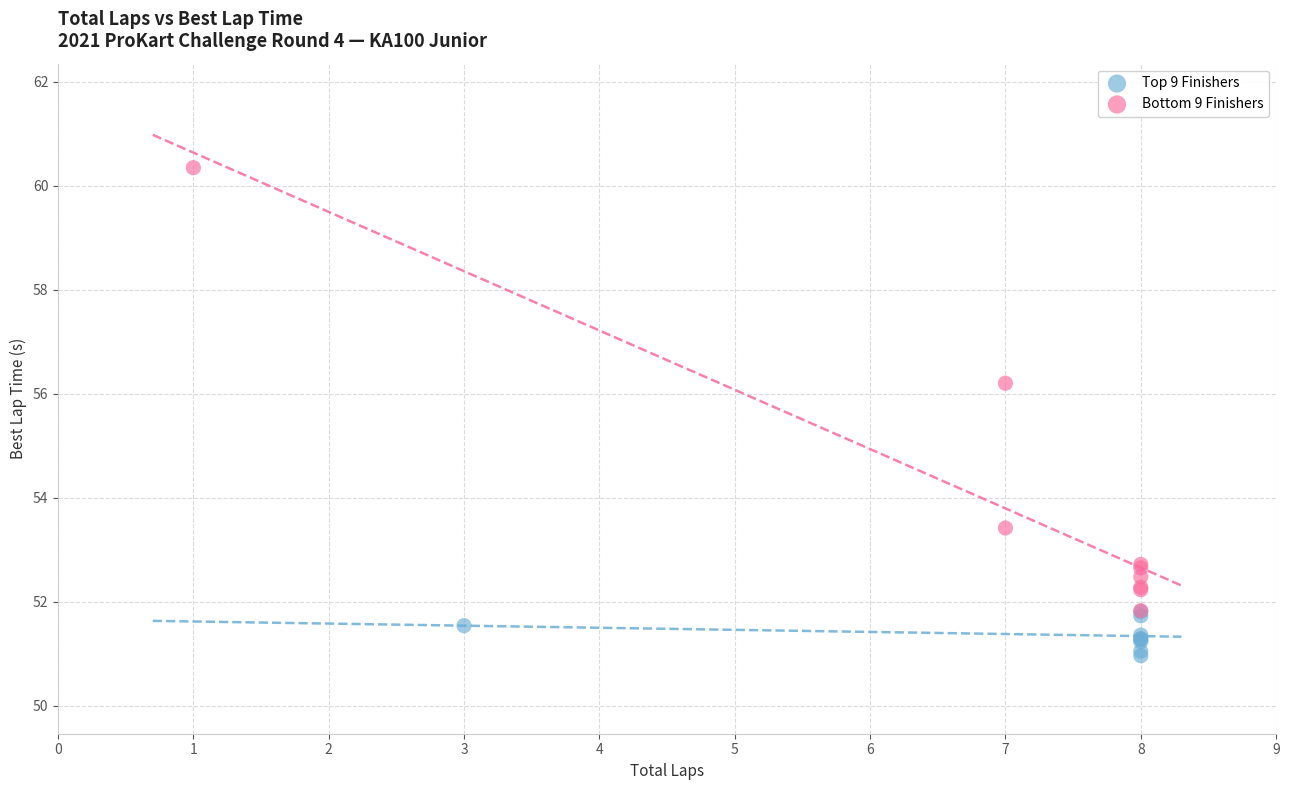

Which series has the widest spread of Y values?

Bottom 9 Finishers